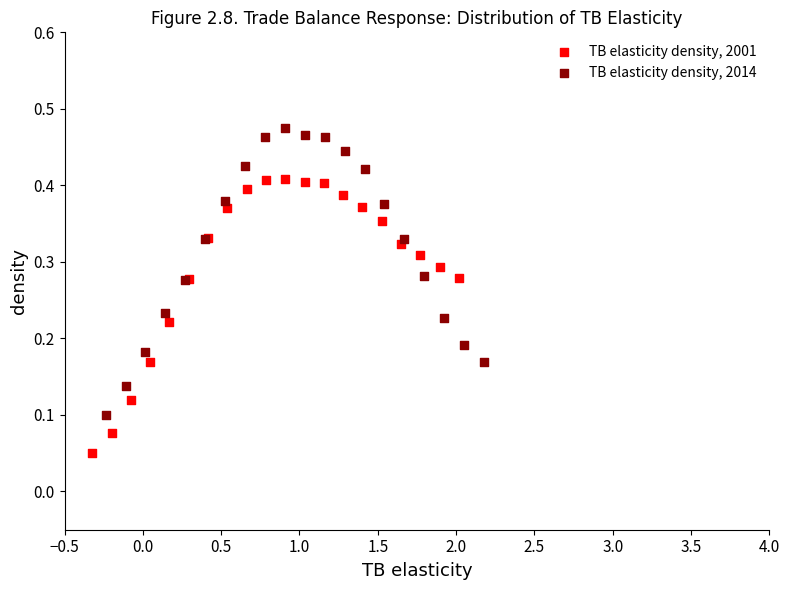

Which series has the widest spread of Y values?

TB elasticity density, 2014